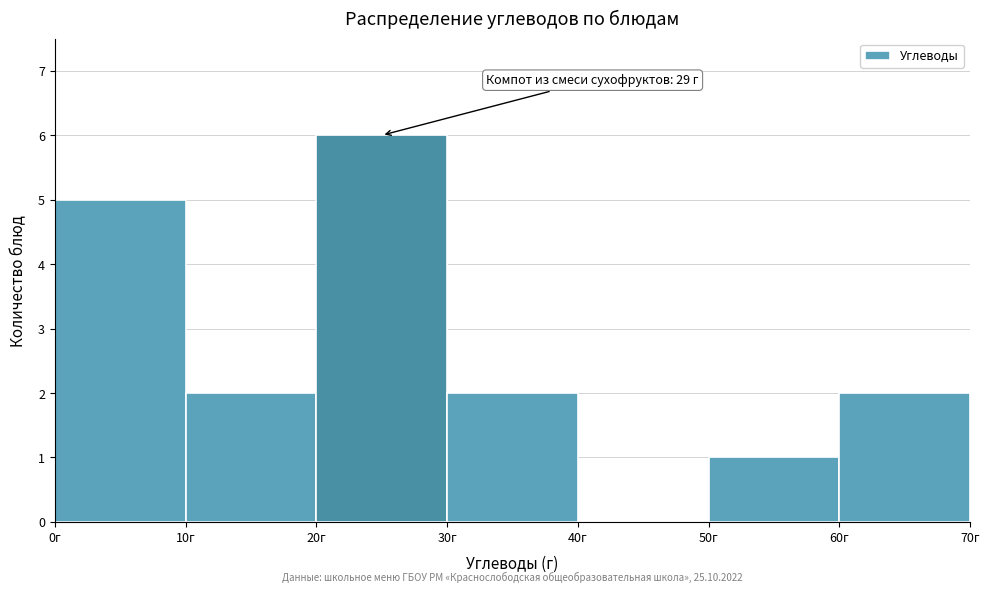

Over which range of the x-axis is the bar tallest?

20 to 30